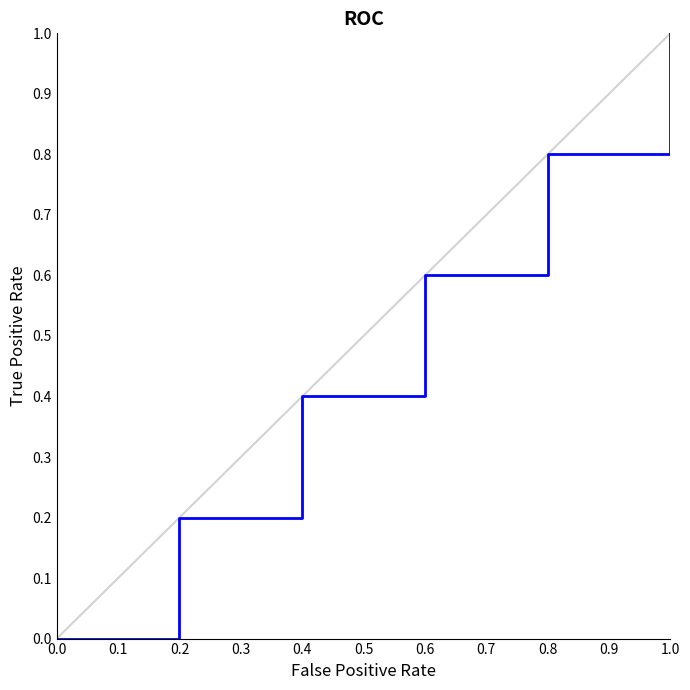

What is the greatest value displayed?

1.0